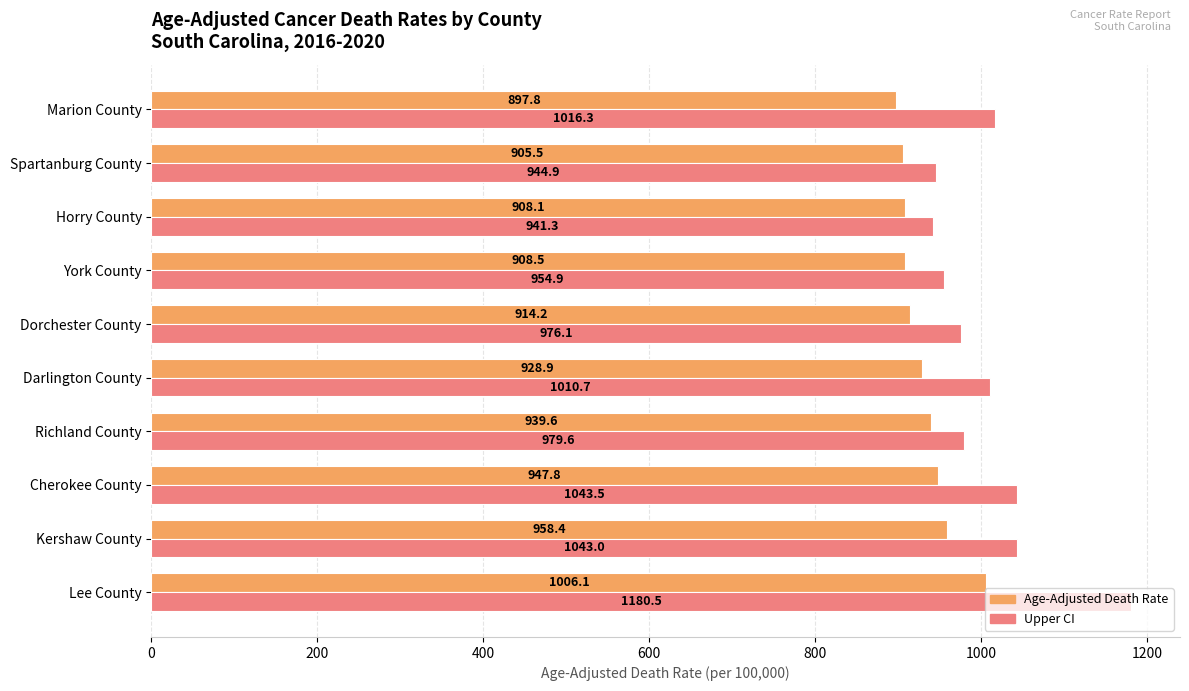

Is it true that Age-Adjusted Death Rate equals 914.2 at Dorchester County?

True